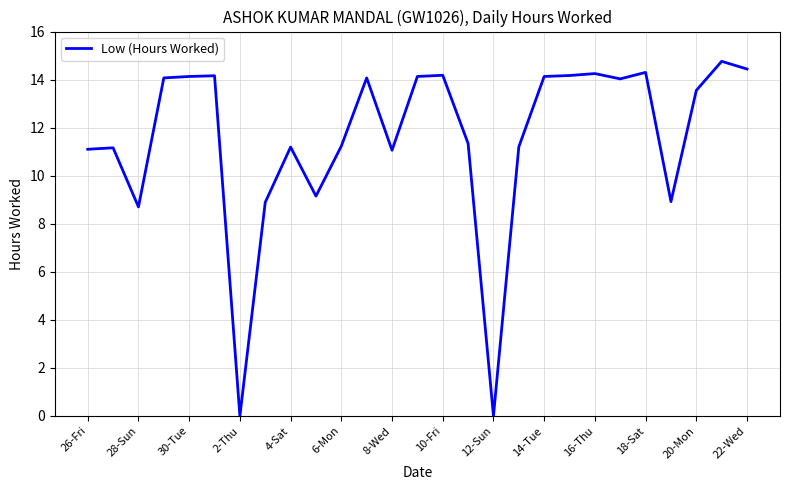

What is the difference between the maximum and minimum values?

14.8